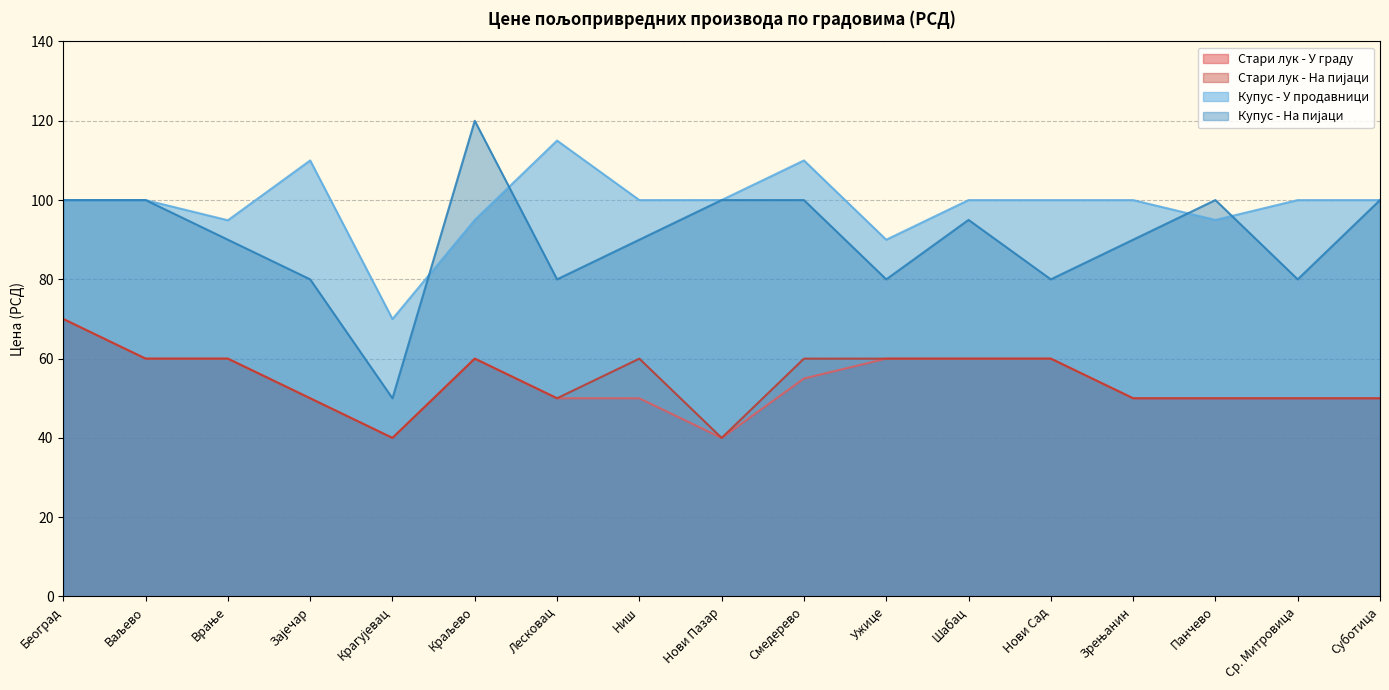

What is the value of the Купус - На пијаци point at the 15th from the left?

100.0